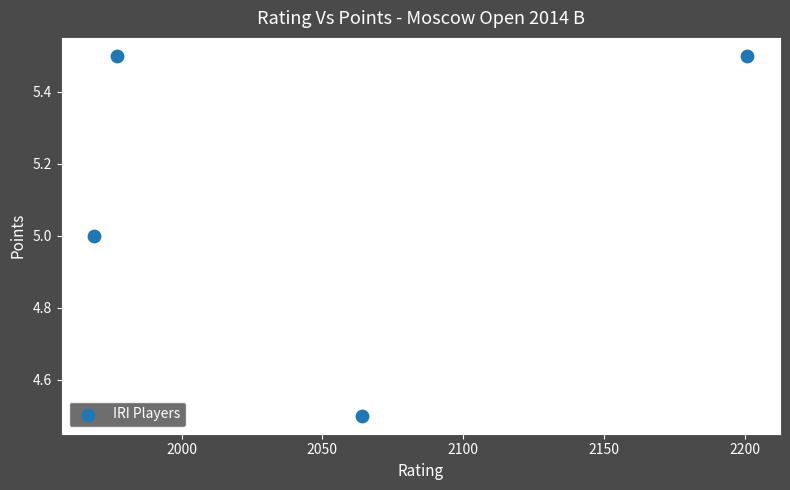

What is the range of X values (max minus min)?

232.0